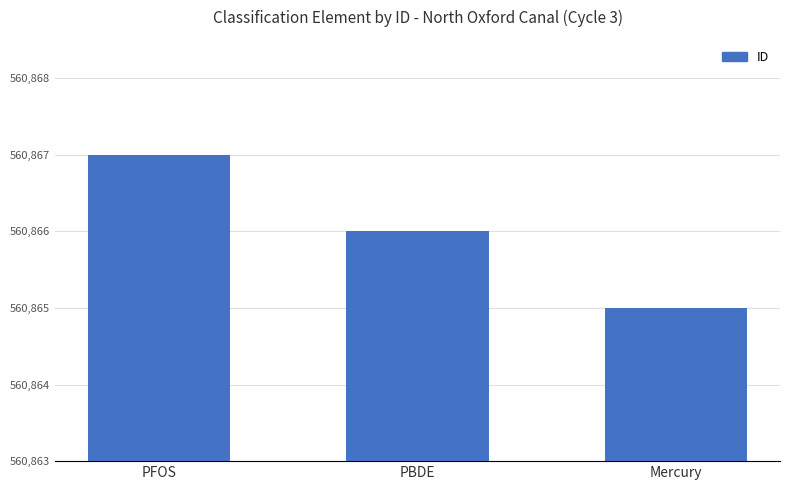

Reading right to left, extract all data points from this chart.

Mercury=560865	PBDE=560866	PFOS=560867